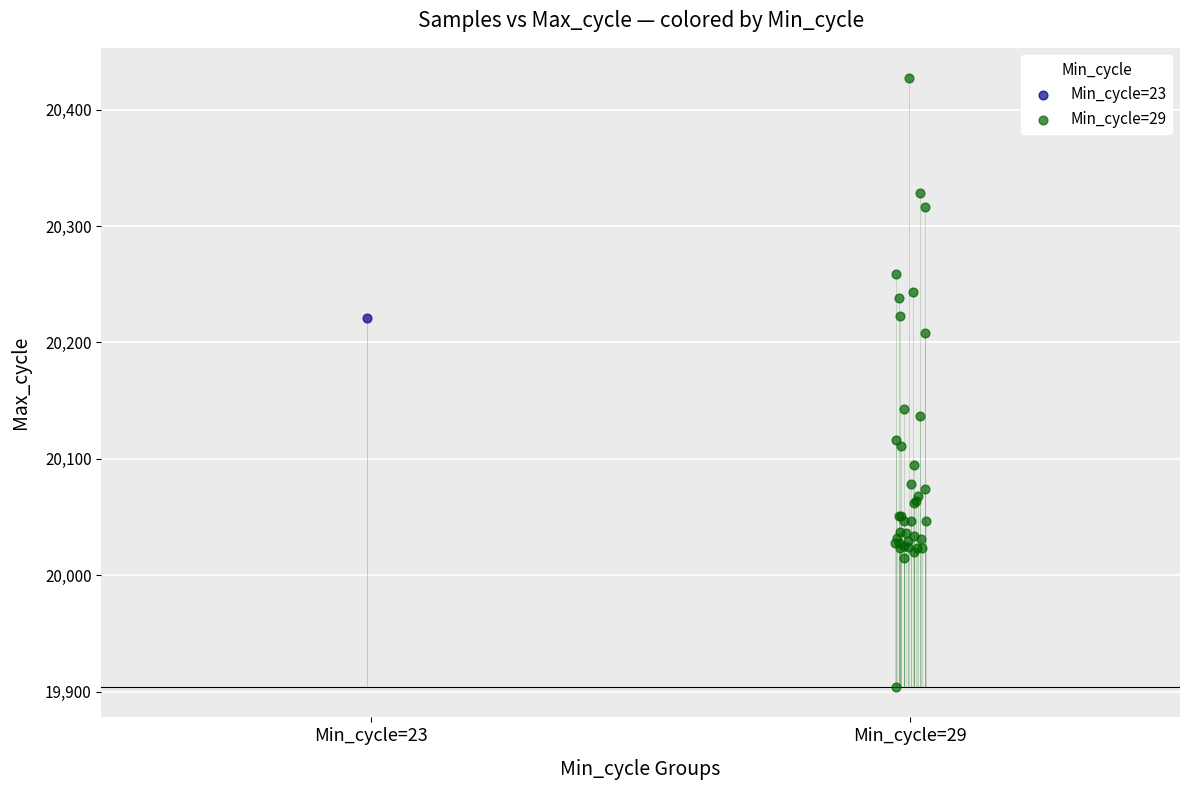

What are all the series names shown in the legend?

Min_cycle=23, Min_cycle=29